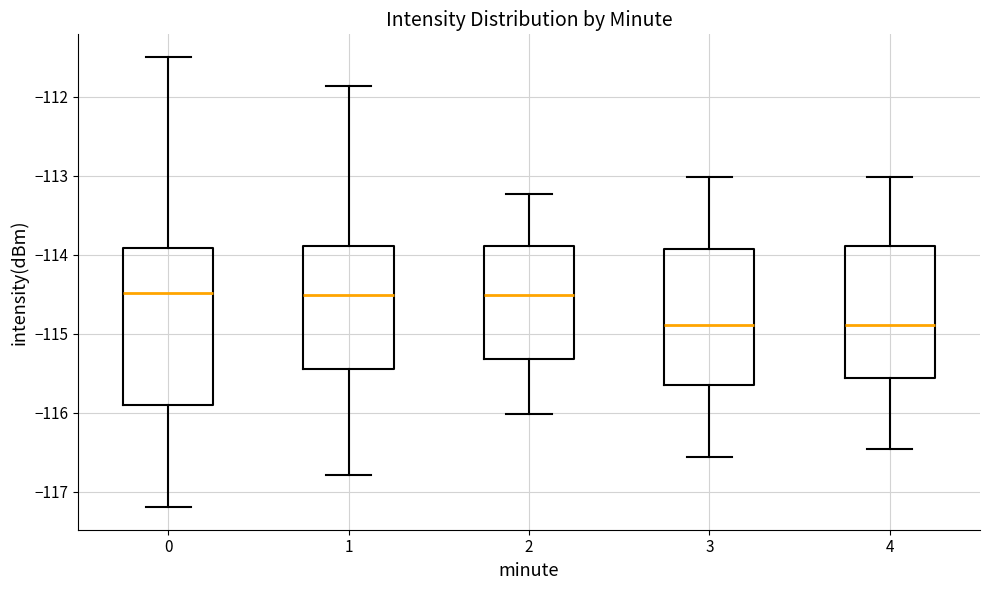

Comparing the boxes themselves (not the whiskers), which one is the tallest?

0